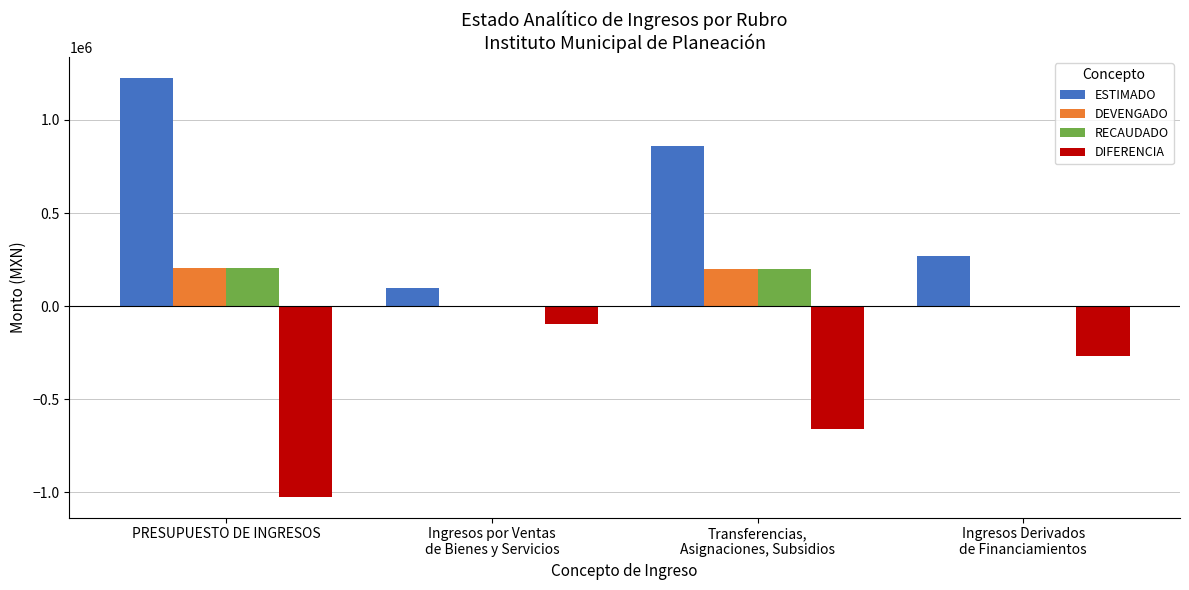

Which series has the widest spread of values?

ESTIMADO